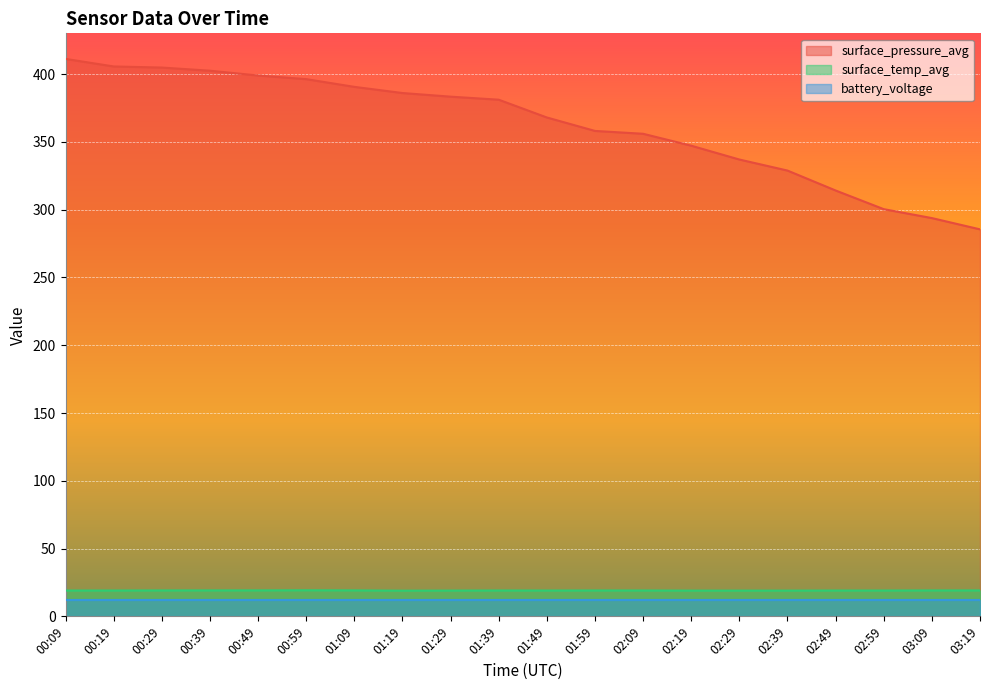

Which series has the widest spread of values?

surface_pressure_avg